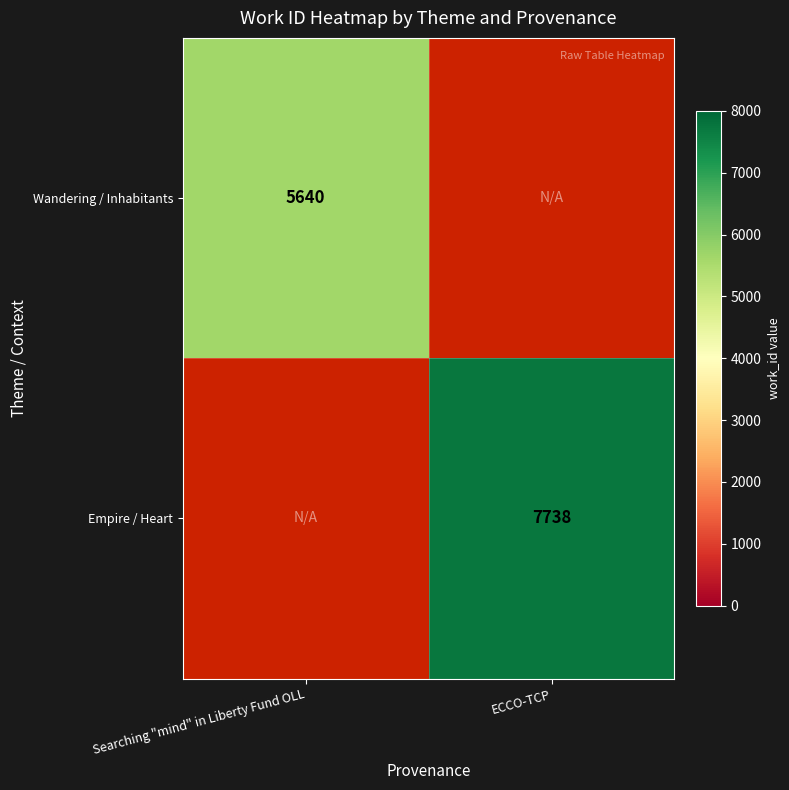

True or false: Wandering / Inhabitants has a value of 9783 at Searching "mind" in Liberty Fund OLL.

False